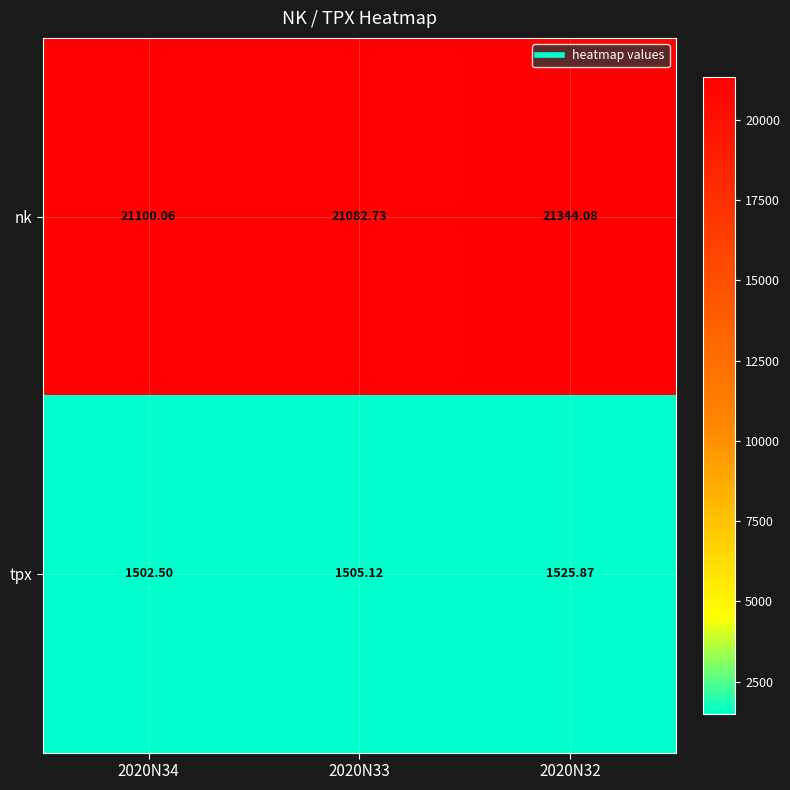

At how many categories does at least one series exceed 1779?

3